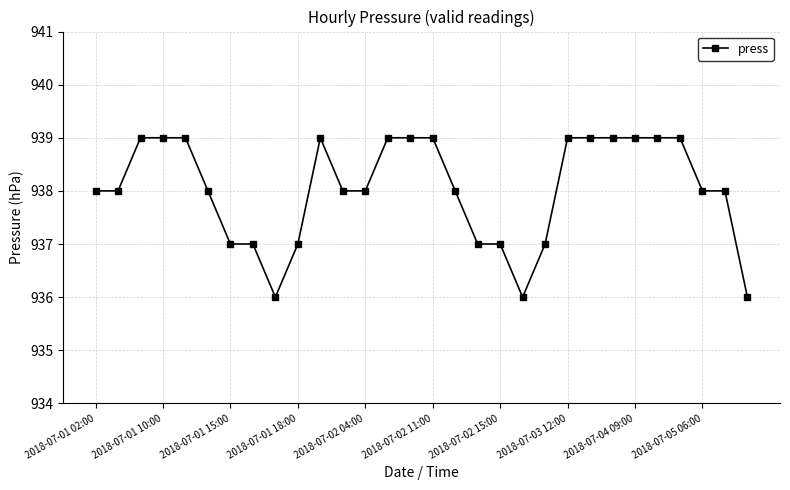

Count the values in the range 937 to 939.

27